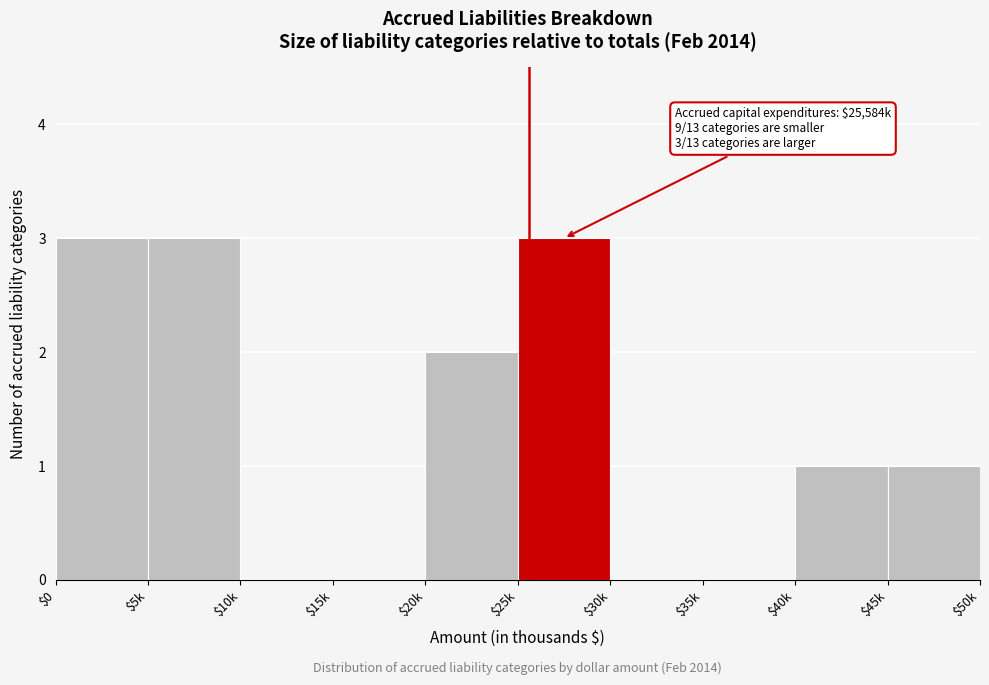

What is the sum of all values?

13